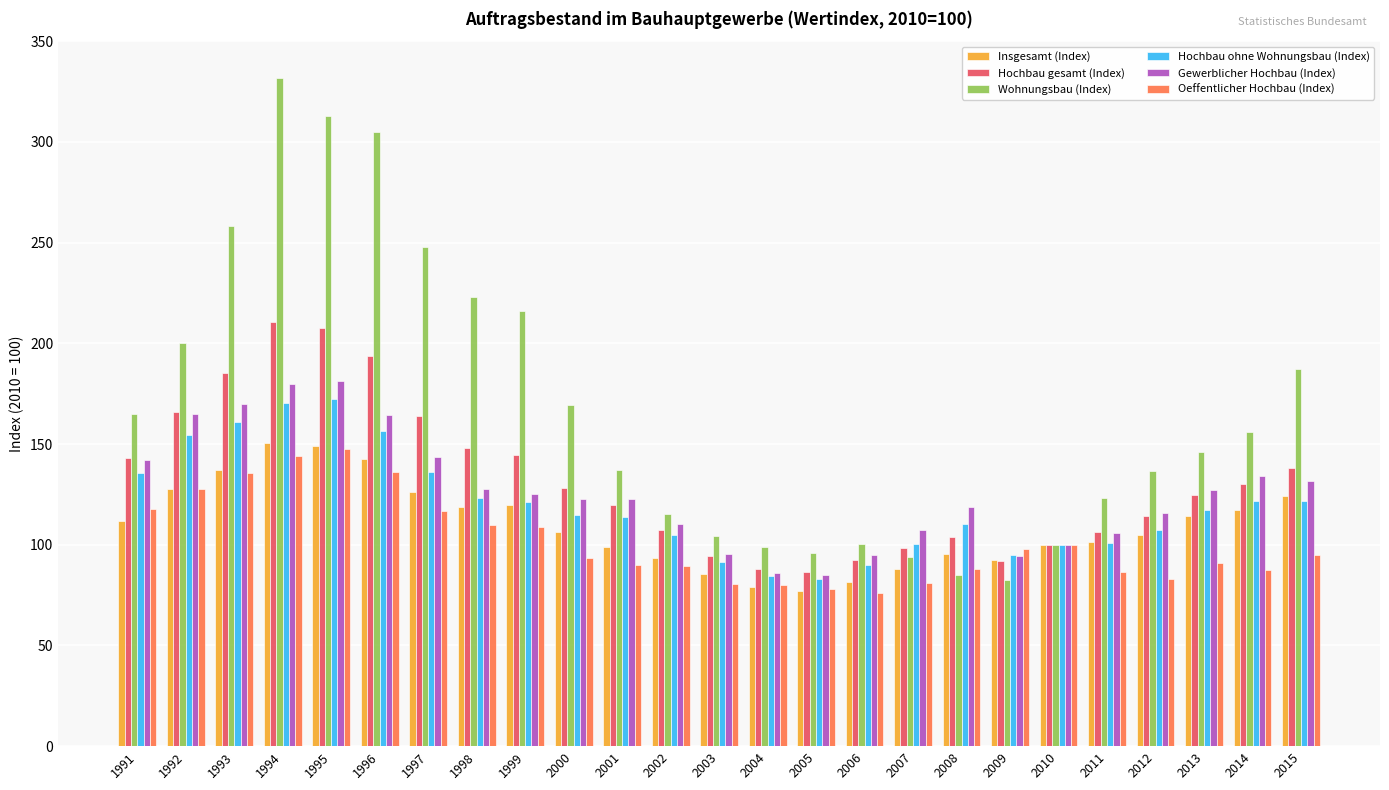

At how many categories does at least one series exceed 220?

6